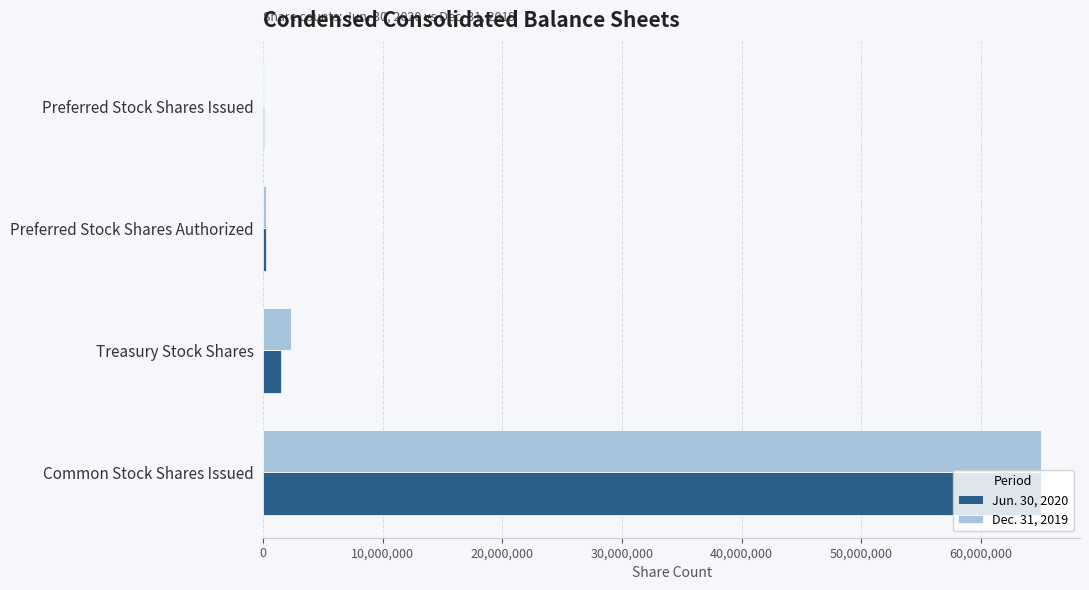

True or false: Dec. 31, 2019 has a value of 101240693 at Common Stock Shares Issued.

False